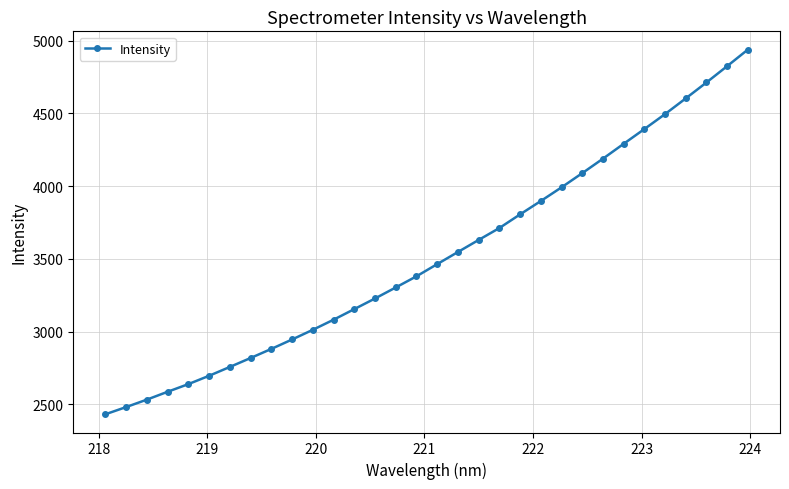

What is the difference between the maximum and minimum values?

2508.3